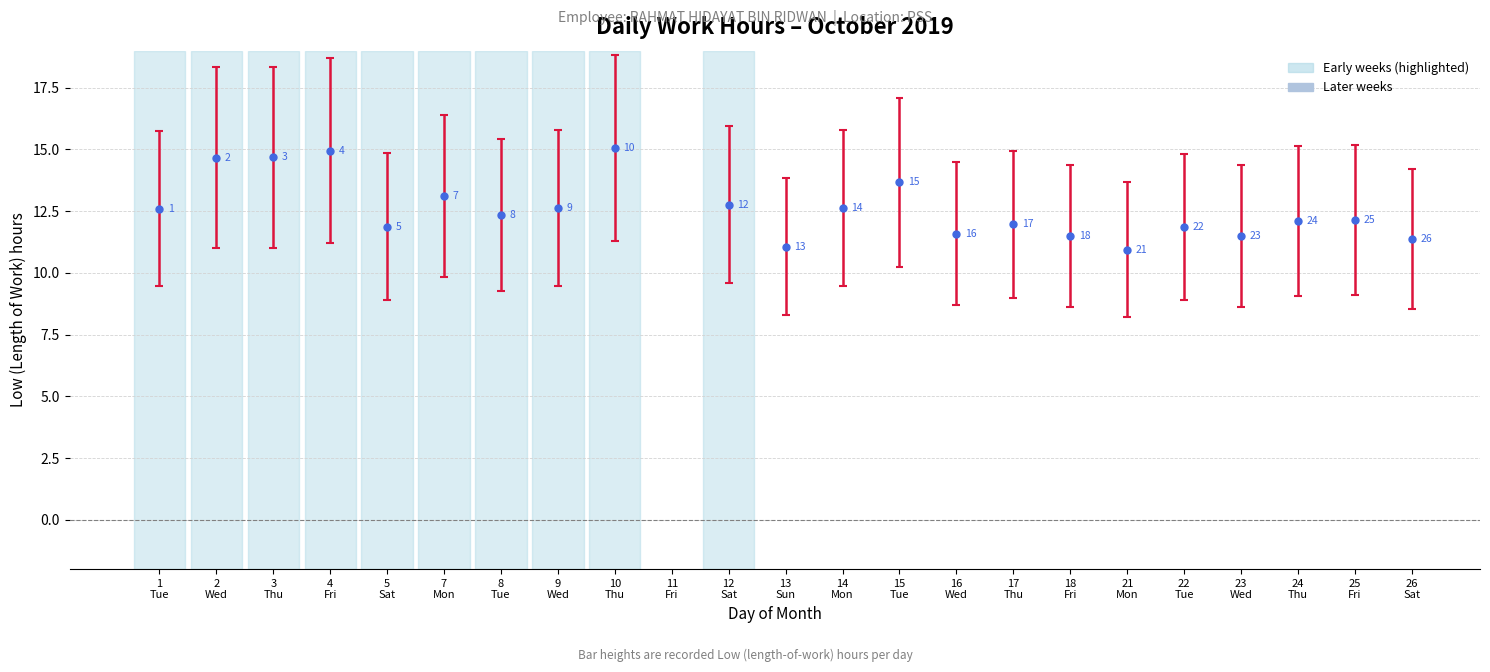

Rank the categories by value from lowest to highest.

11
Fri, 21
Mon, 13
Sun, 26
Sat, 23
Wed, 18
Fri, 16
Wed, 22
Tue, 5
Sat, 17
Thu, 24
Thu, 25
Fri, 8
Tue, 1
Tue, 9
Wed, 14
Mon, 12
Sat, 7
Mon, 15
Tue, 2
Wed, 3
Thu, 4
Fri, 10
Thu